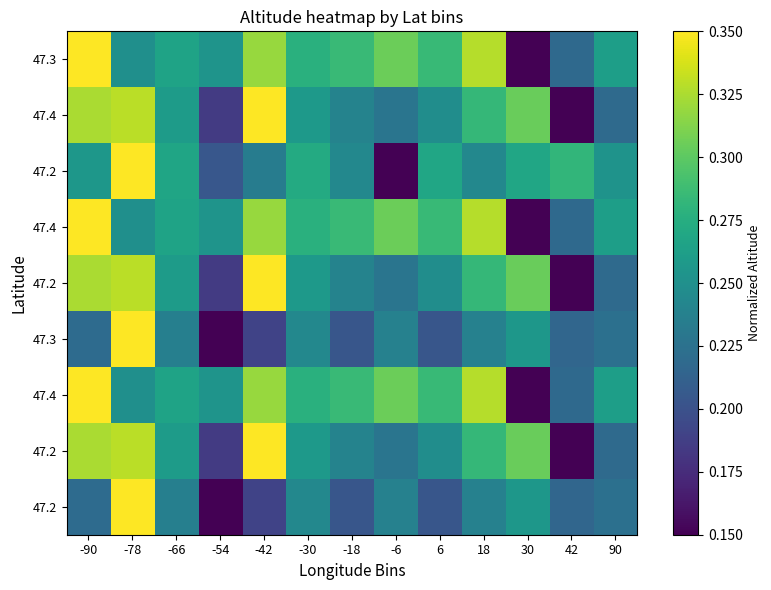

Which has a higher value, 90 or -18?

-18